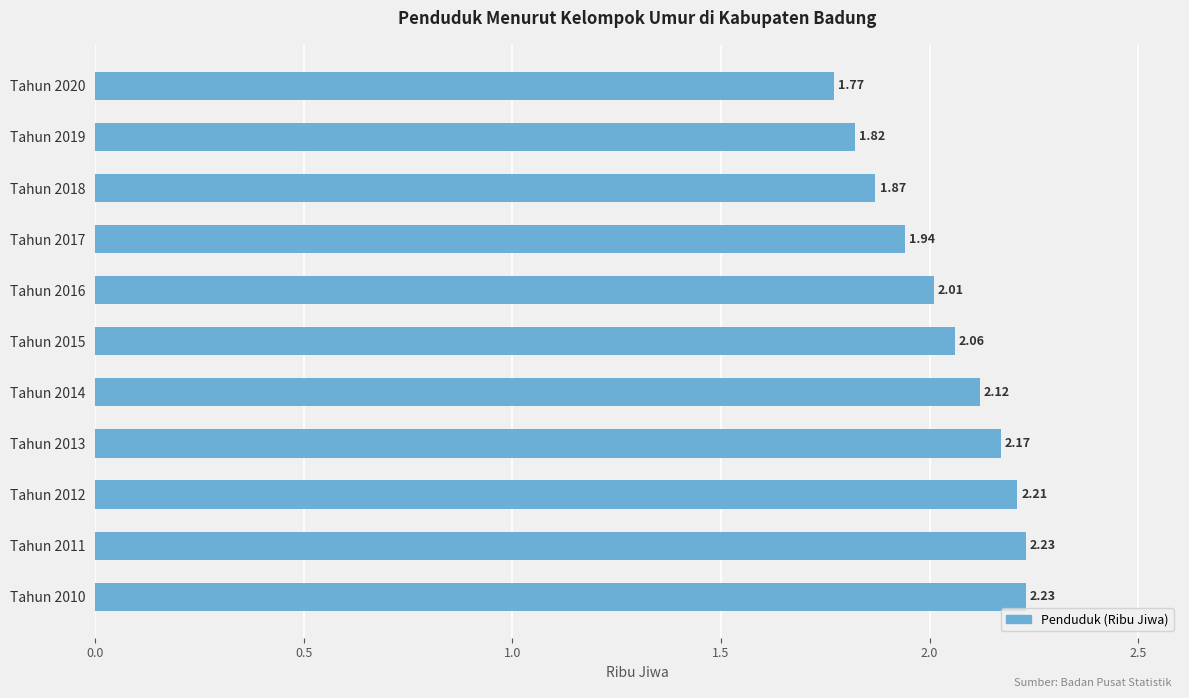

How many bars are there in total?

11